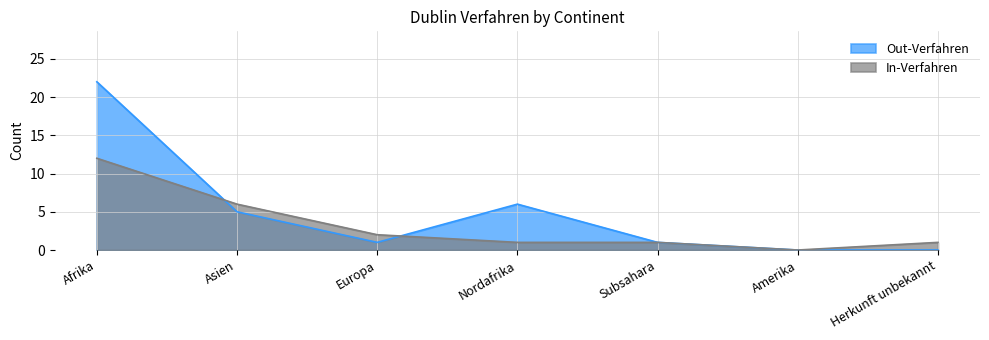

How many lines are shown in the chart?

2